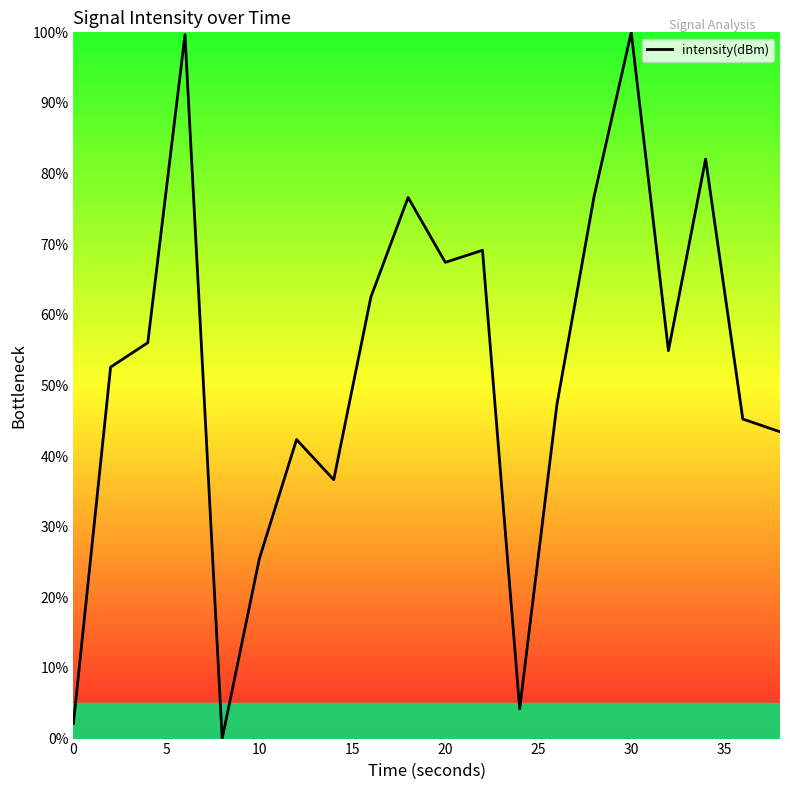

What is the difference between the second highest and second lowest values?

97.5